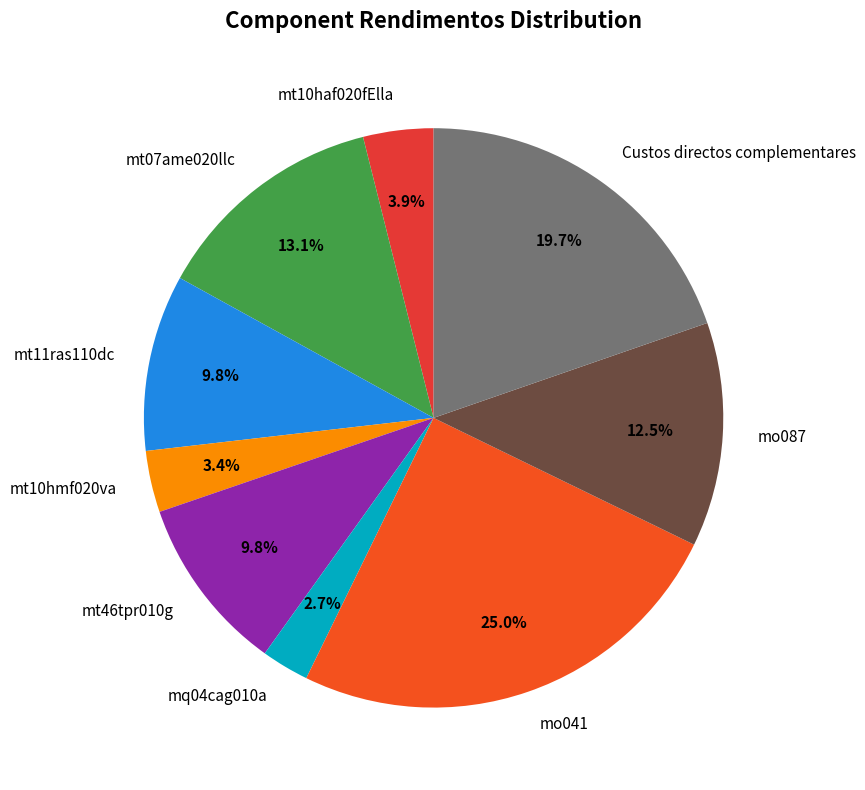

Does any single category account for the majority?

No